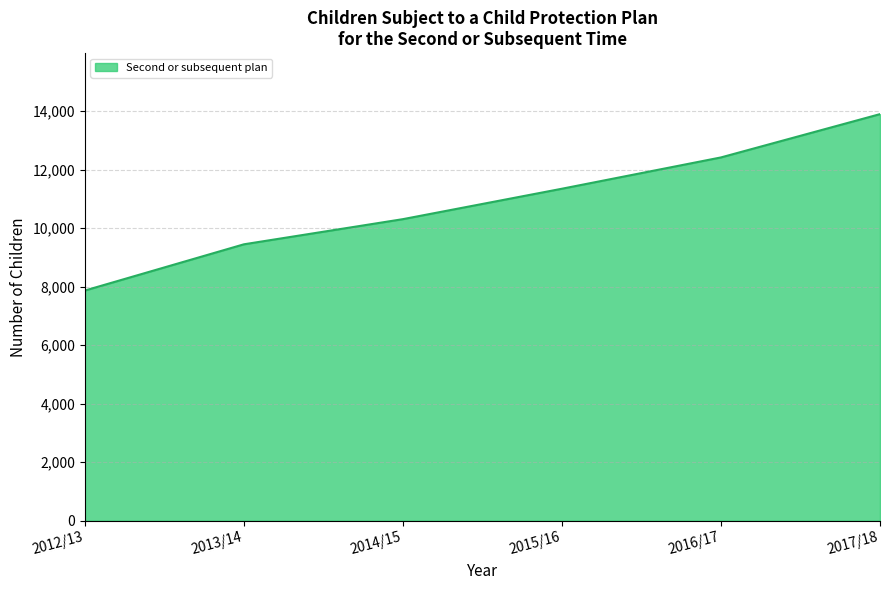

Which label corresponds to the largest value in the chart?

2017/18